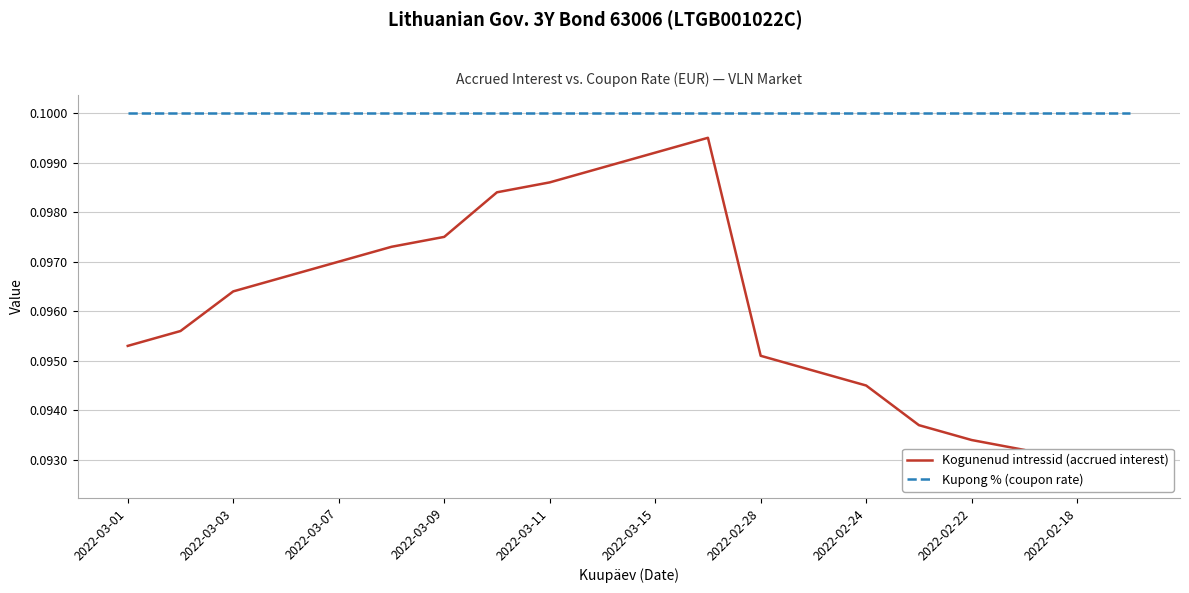

Which category has the highest value in the Kogunenud intressid (accrued interest) series?

11